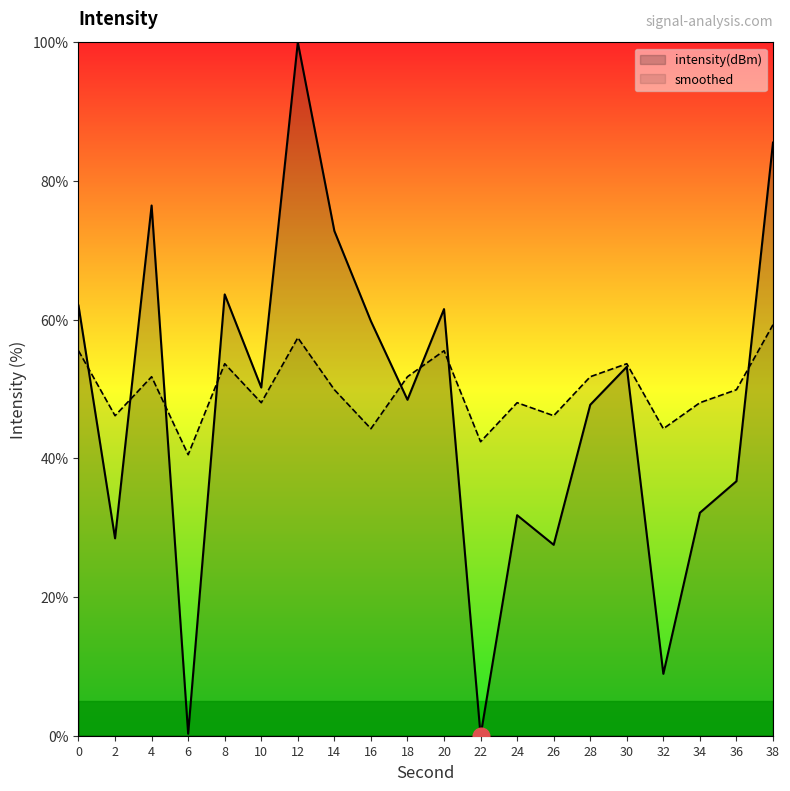

What is the sum of the smoothed values at 30 and 4?

105.4